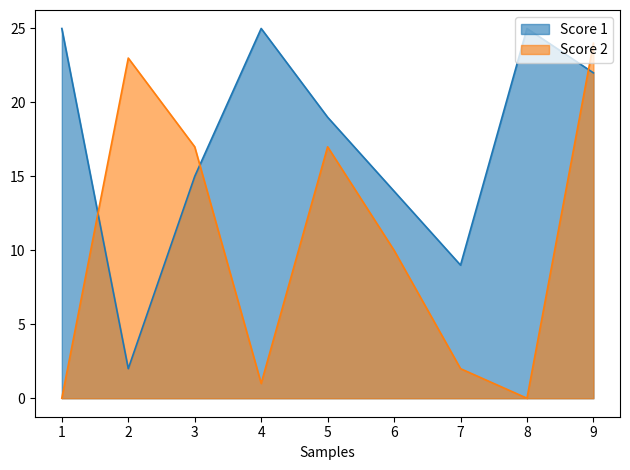

What is the sum of all Score 1 values?

156